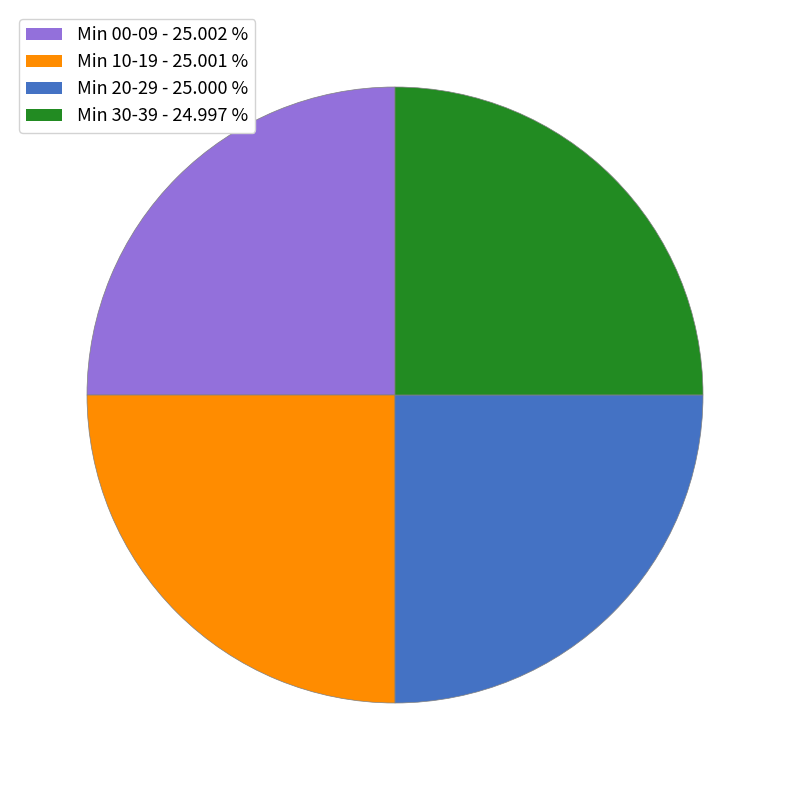

Is there a majority slice in this chart?

No